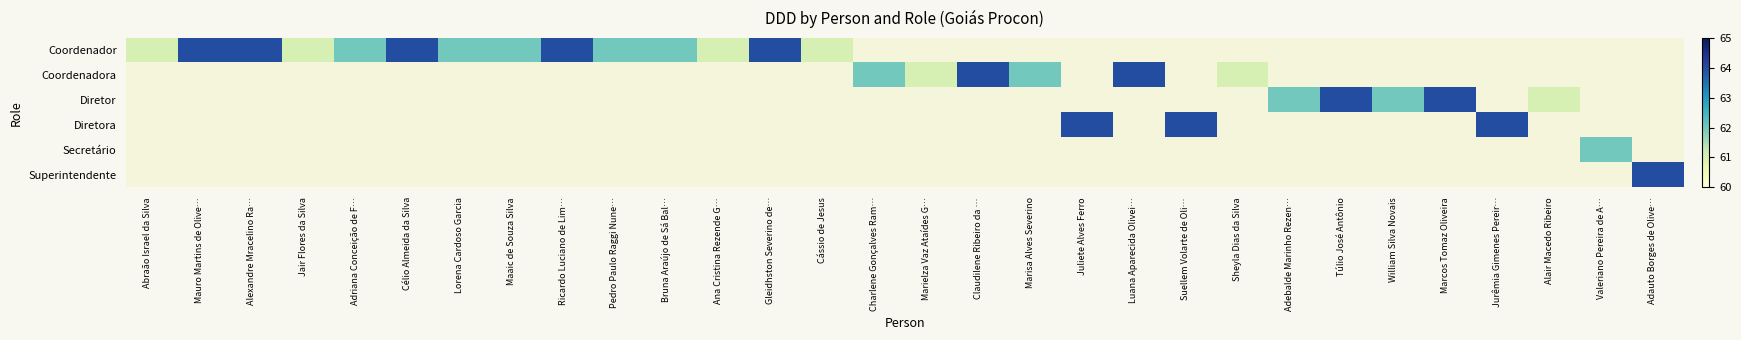

How many series are shown in this chart?

6